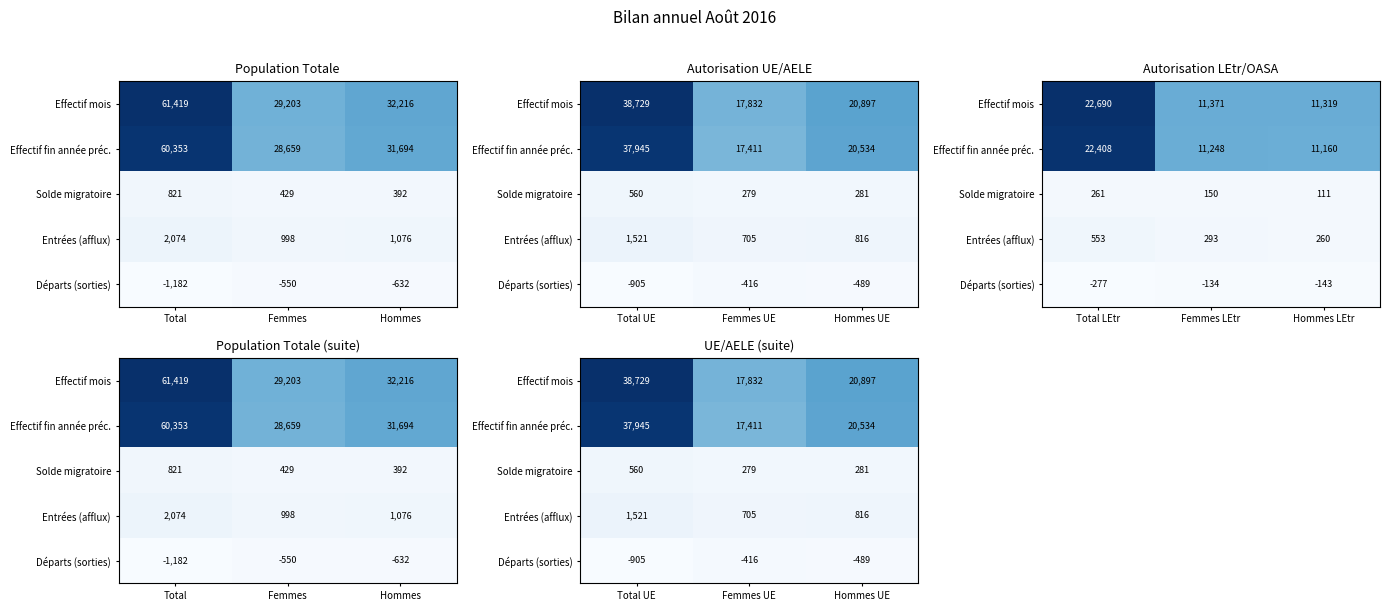

At how many categories does at least one series exceed 18719?

2